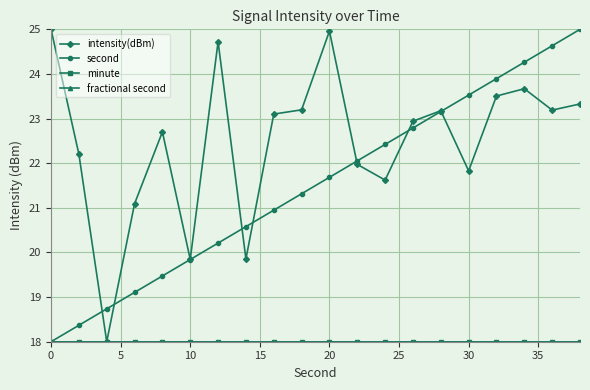

Is this an area chart (filled region under the line)?

No